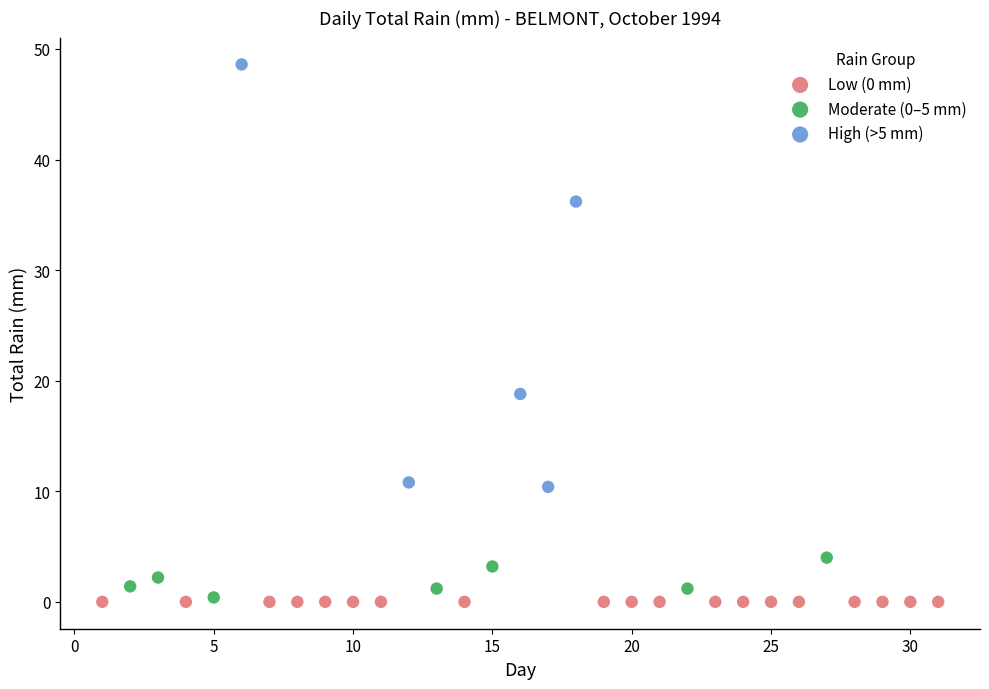

Which series reaches the maximum Y coordinate?

High (>5 mm)